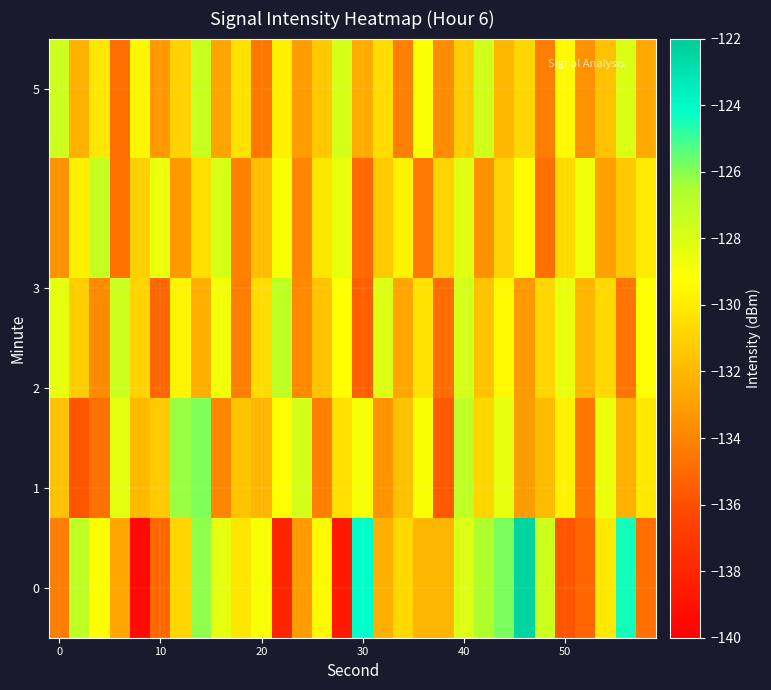

What is the minimum value shown in the chart?

-139.4